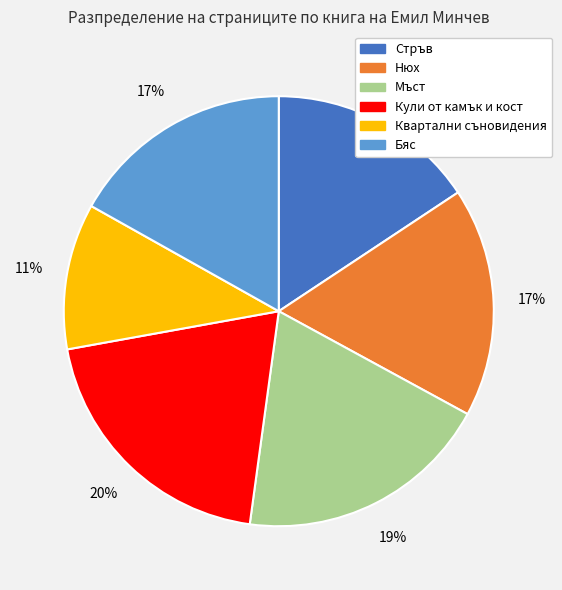

What is the smallest slice in the pie chart?

Квартални съновидения